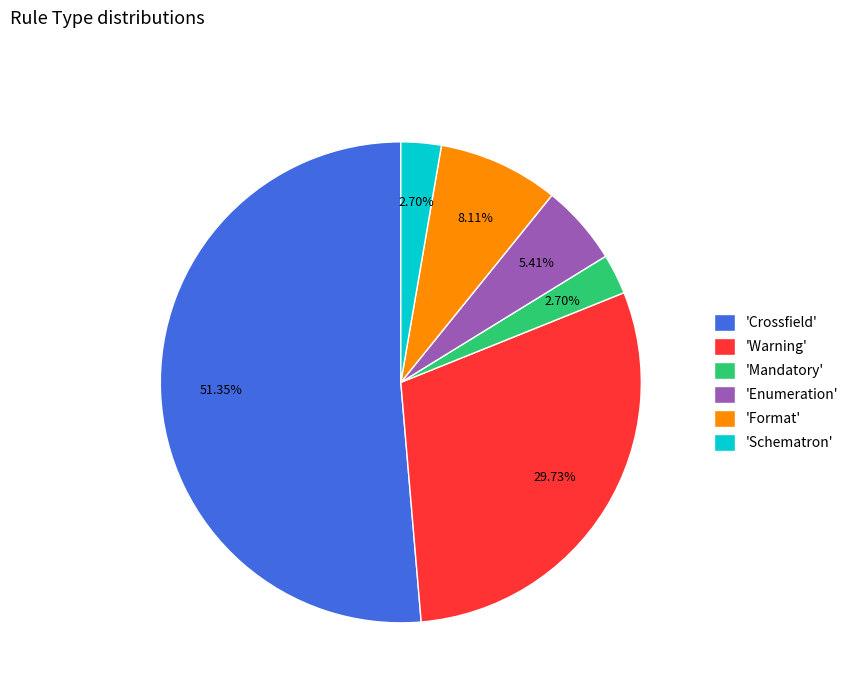

Which slice represents more than half of the pie?

'Crossfield'